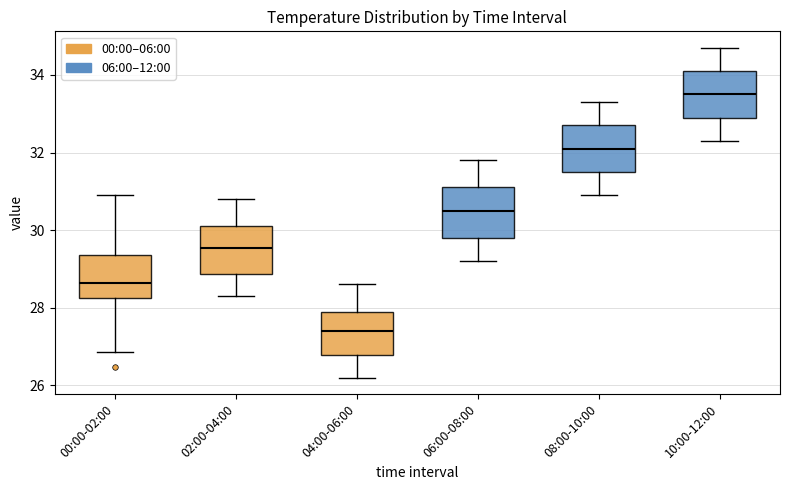

Reading left to right, read every box against the y-axis: the position of its median line, the range the box covers, and the ends of its whiskers. The values are not printed on the chart, so give them approximately, as read against the axis.

00:00-02:00: median 28.6, box 28.2 to 29.4, whiskers 26.8 to 31.0
02:00-04:00: median 29.6, box 28.8 to 30.2, whiskers 28.4 to 30.8
04:00-06:00: median 27.4, box 26.8 to 28.0, whiskers 26.2 to 28.6
06:00-08:00: median 30.6, box 29.8 to 31.2, whiskers 29.2 to 31.8
08:00-10:00: median 32.2, box 31.6 to 32.8, whiskers 31.0 to 33.4
10:00-12:00: median 33.6, box 33.0 to 34.2, whiskers 32.4 to 34.8